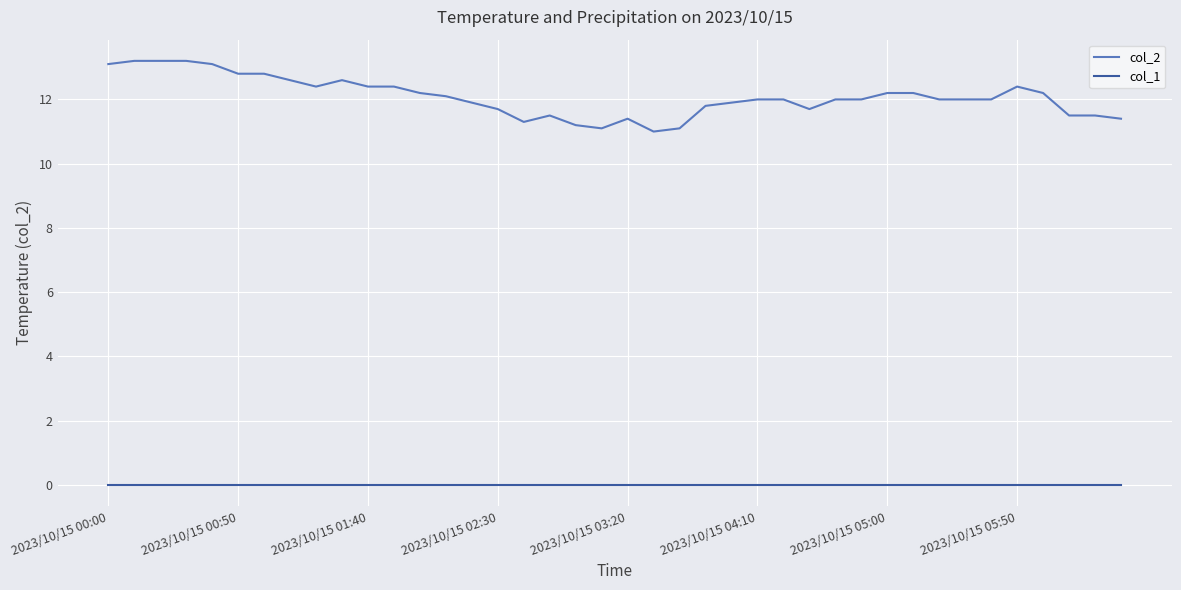

Which series has the largest total across all categories?

col_2